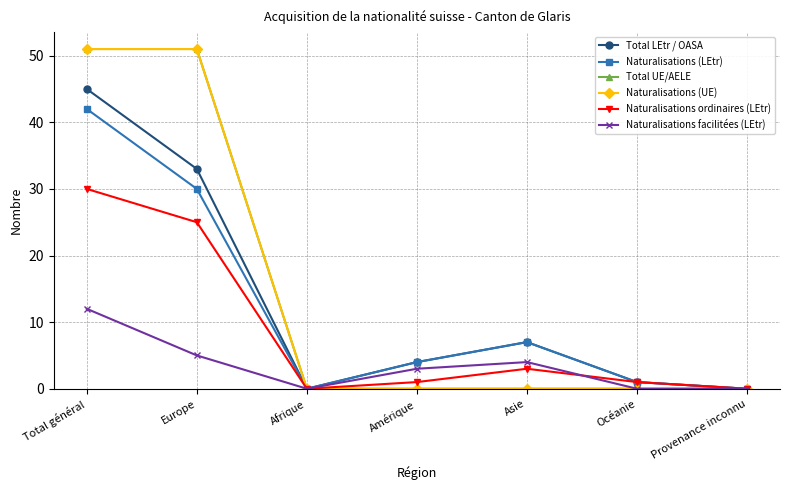

Does the chart have visible grid lines?

Yes